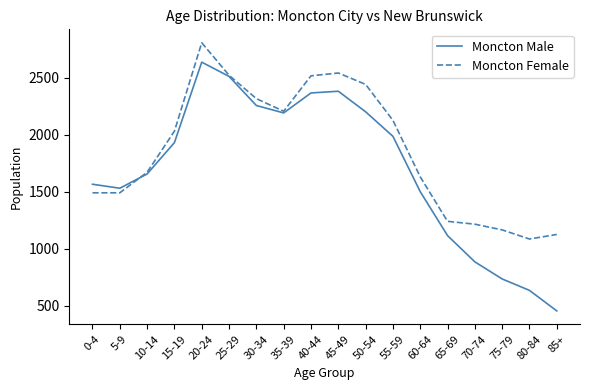

True or false: Moncton Male has a value of 1040 at 35-39.

False